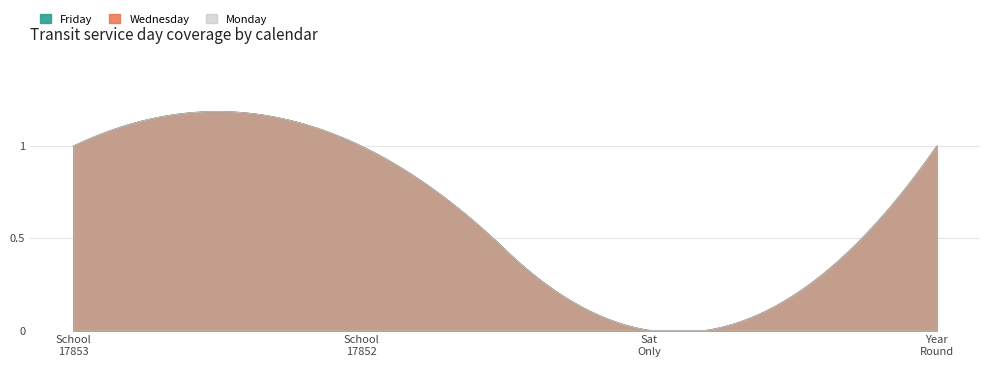

Is it true that Tuesday equals 0 at c_1601_b_16_d_32?

False